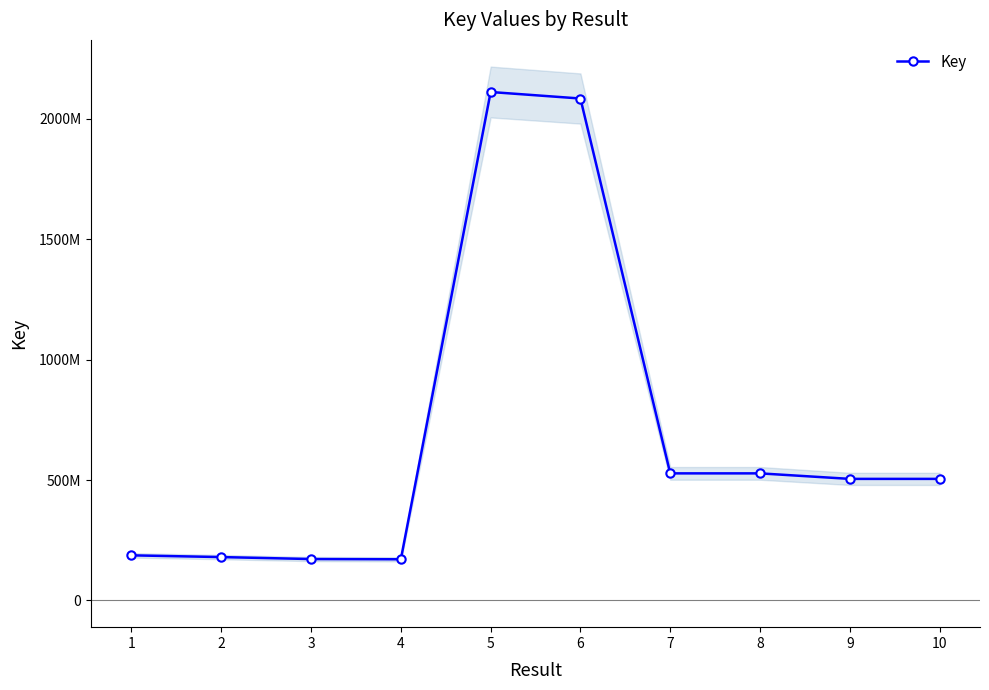

Reading left to right, extract all data points from this chart.

1=187444737	2=180229435	3=172058922	4=171129454	5=2111818194	6=2084771957	7=527911332	8=527911310	9=505004138	10=505004160